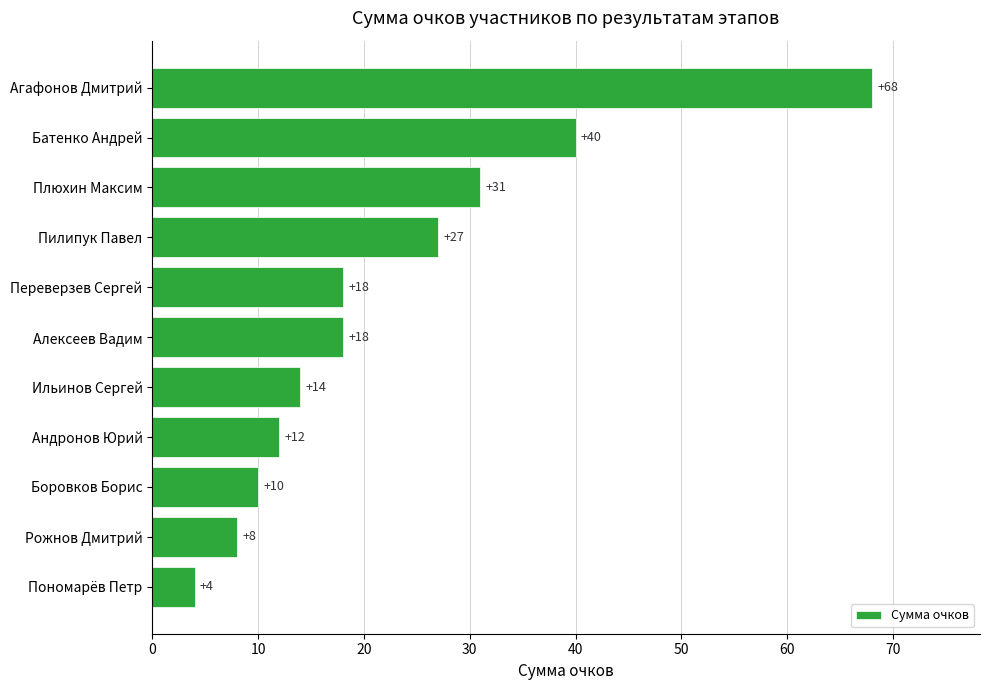

Are the bars grouped side by side (vs. stacked)?

No